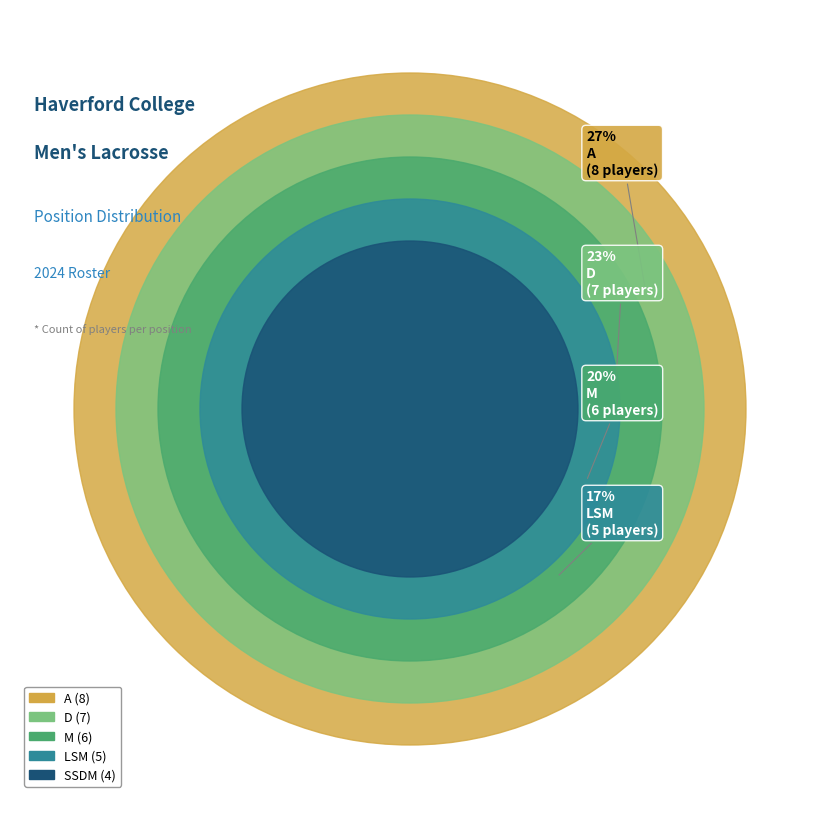

To the nearest percent, what is the average slice percentage?

20%